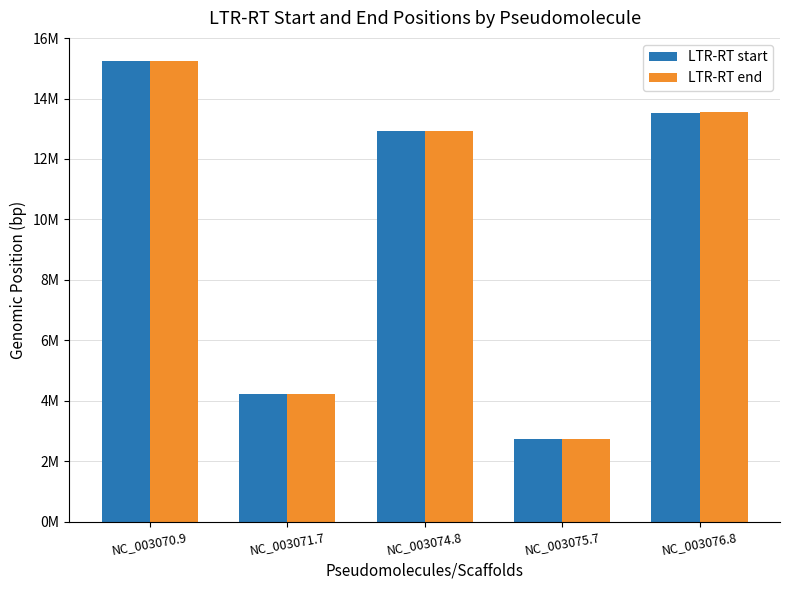

Does the chart contain stacked bars?

No